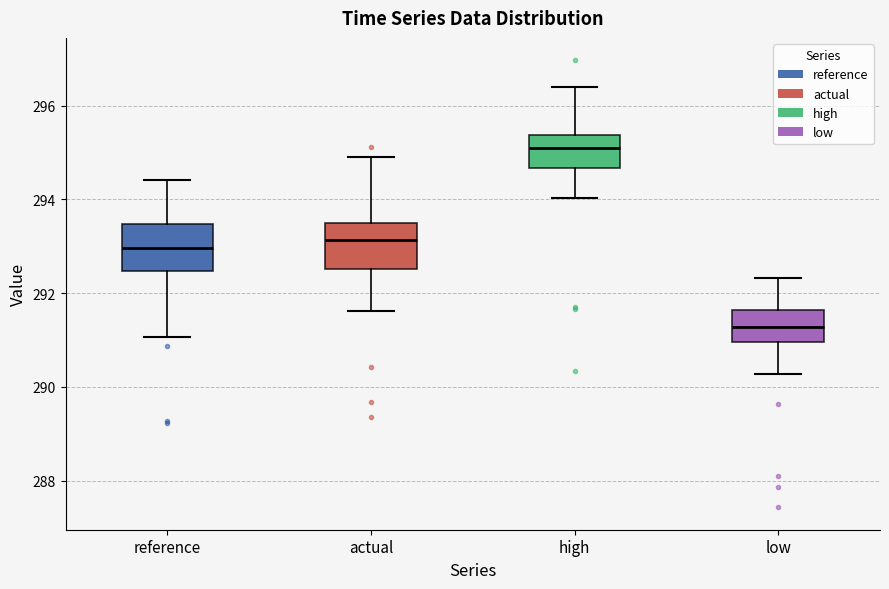

Reading left to right, read every box against the y-axis: the position of its median line, the range the box covers, and the ends of its whiskers. The values are not printed on the chart, so give them approximately, as read against the axis.

reference: median 293.0, box 292.4 to 293.4, whiskers 291.0 to 294.4
actual: median 293.2, box 292.6 to 293.4, whiskers 291.6 to 295.0
high: median 295.0, box 294.6 to 295.4, whiskers 294.0 to 296.4
low: median 291.2, box 291.0 to 291.6, whiskers 290.2 to 292.4